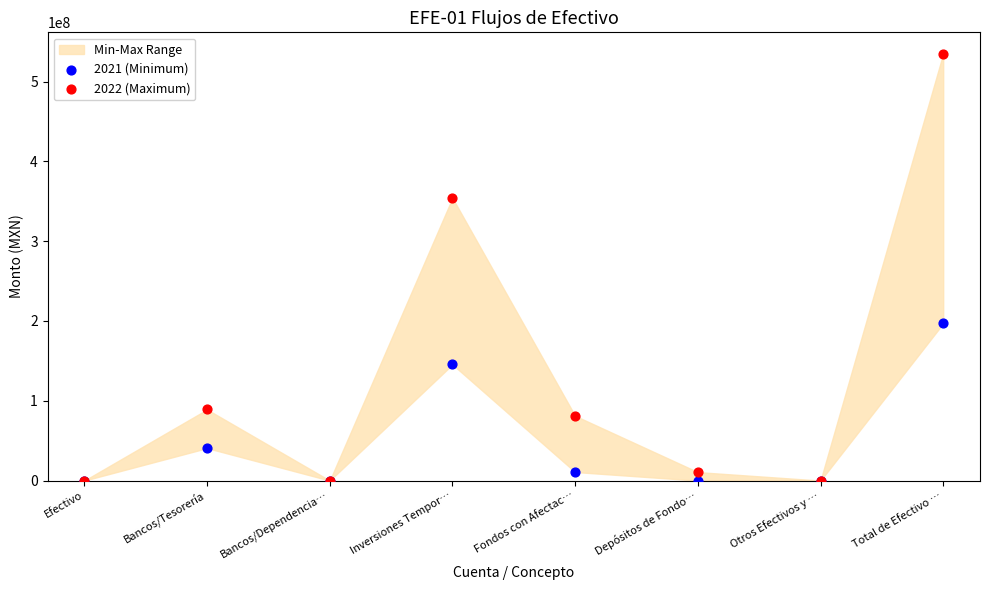

Across all series, what Y value is closest to 267457725?

196935426.2